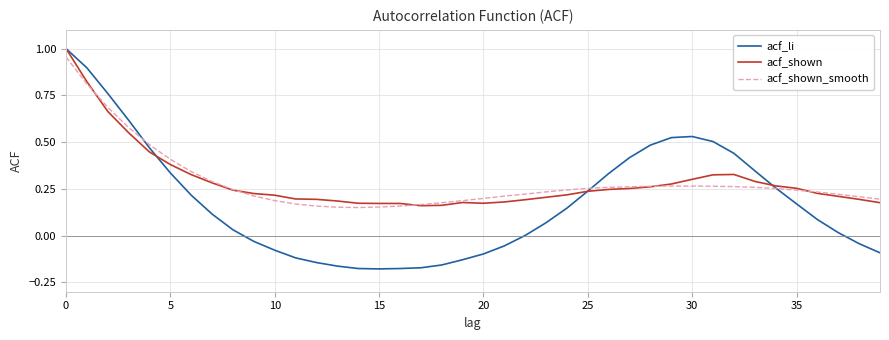

Which series has the largest range (max minus min)?

acf_li